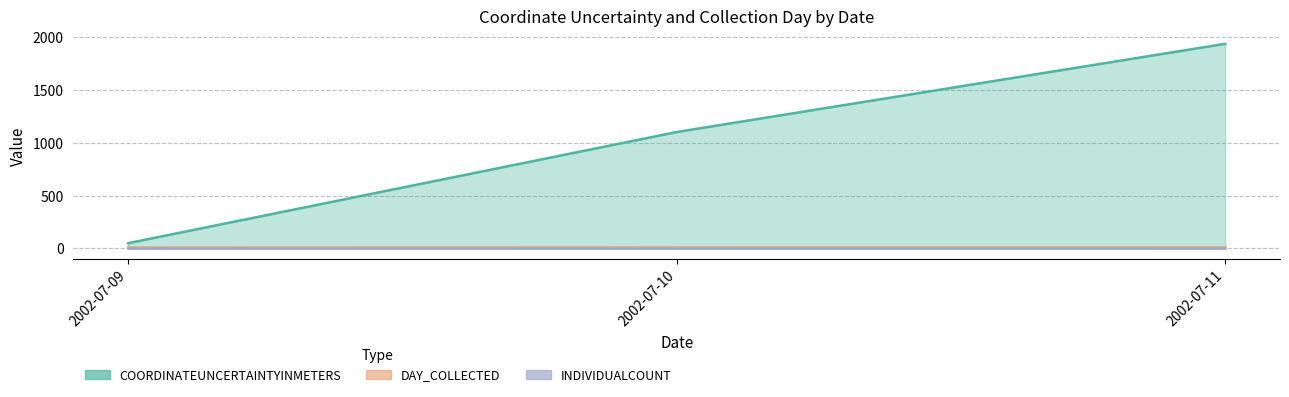

Which series changed the most between 2002-07-10 and 2002-07-10?

COORDINATEUNCERTAINTYINMETERS